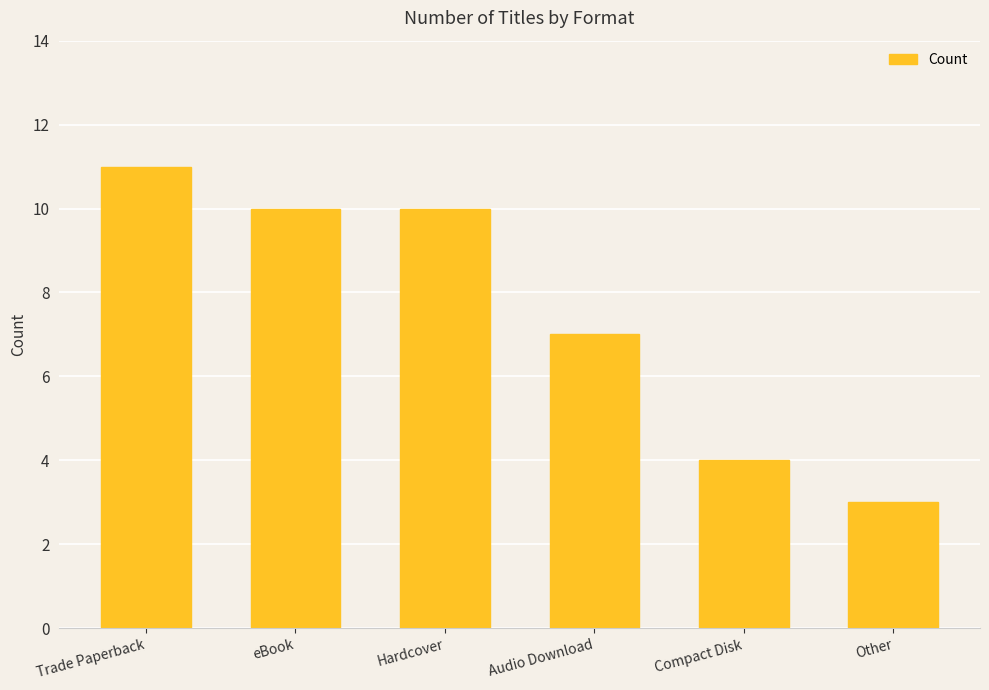

The value at Trade Paperback is 17. True or false?

False